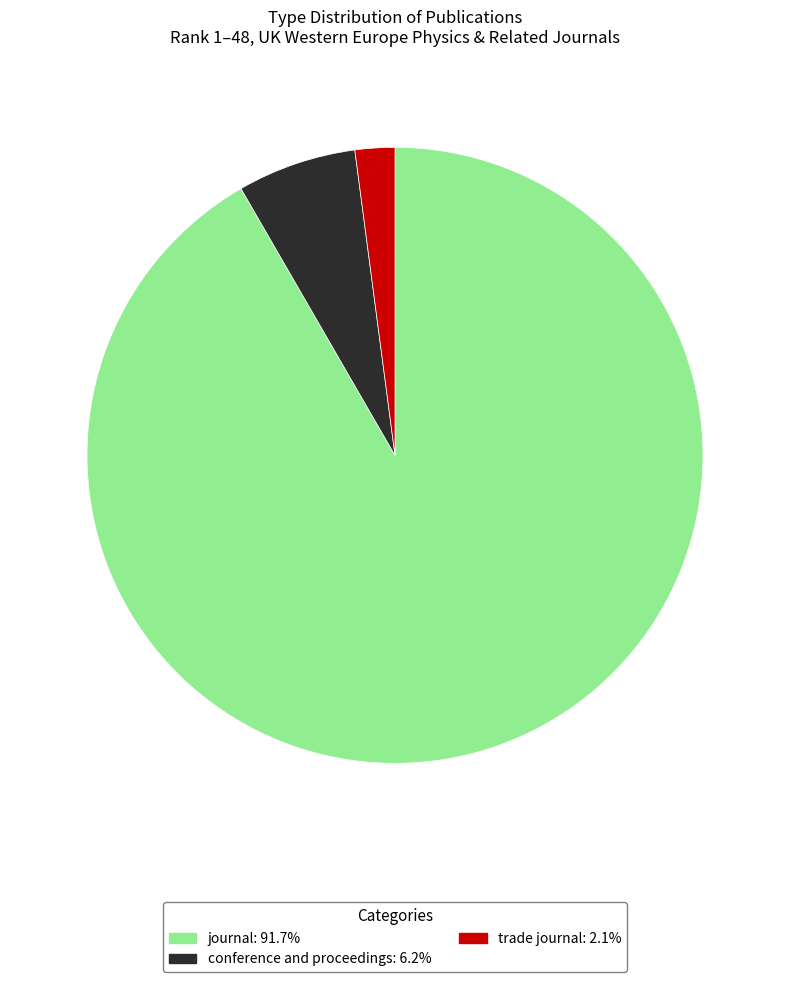

True or false: trade journal accounts for 17% of the total.

False